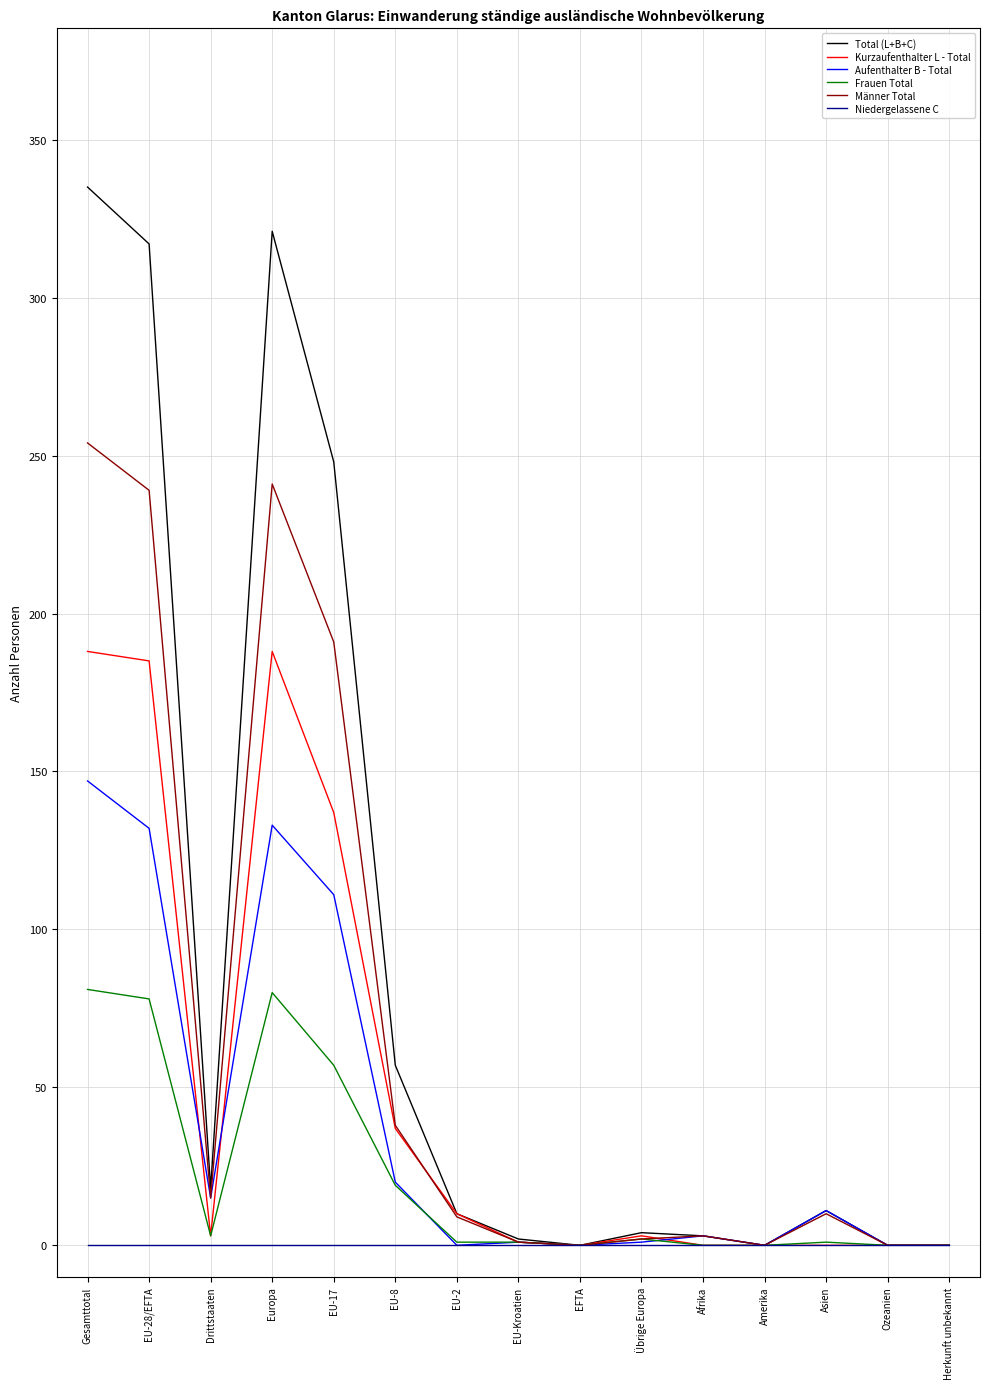

True or false: Kurzaufenthalter L - Total has a value of 21 at EU-8.

False